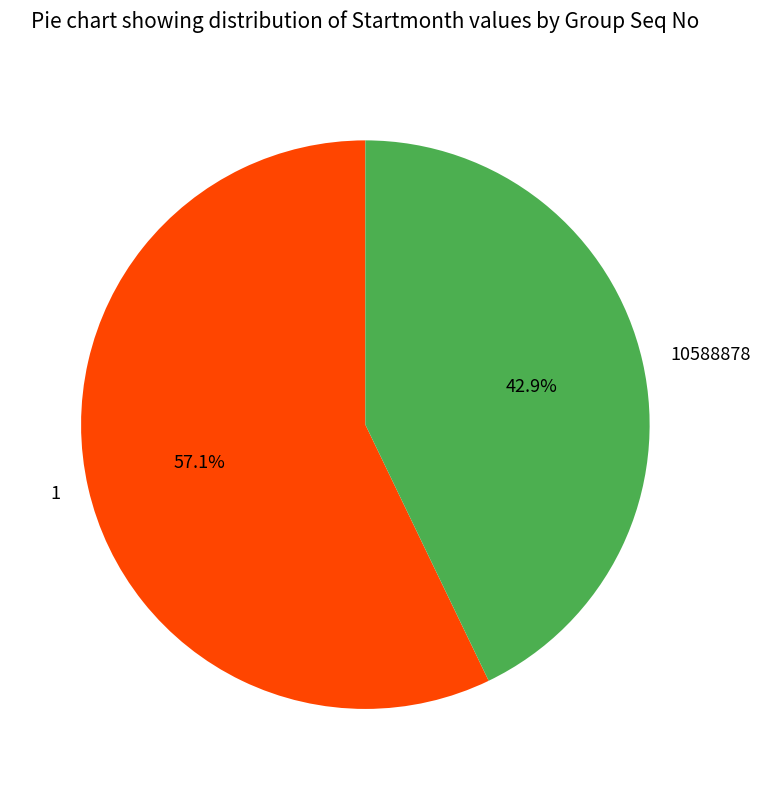

What is the ratio of the value at 1 to the value at 10588878?

1.3